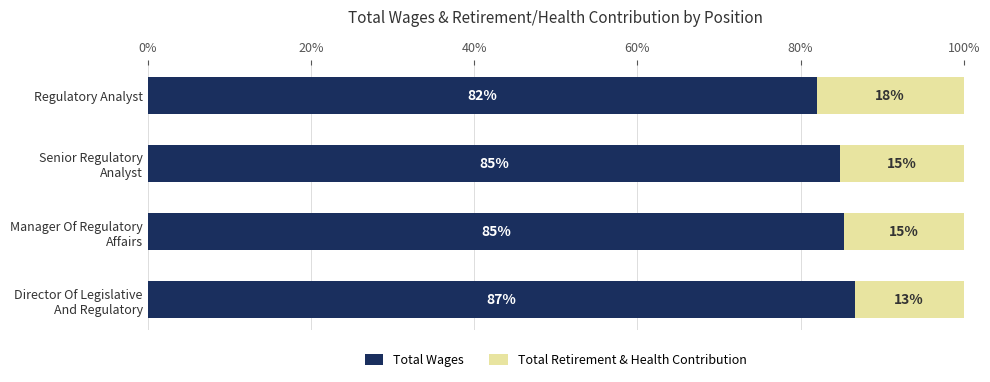

What value does the Total Wages series have at Regulatory Analyst?

82.0